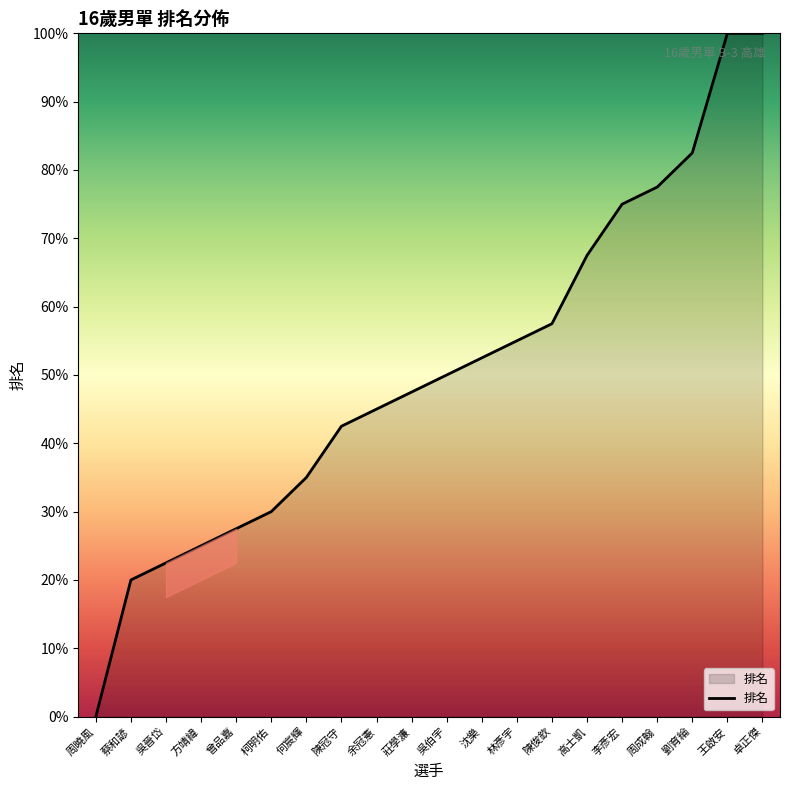

True or false: there are more than 1 points higher than both neighbors.

False